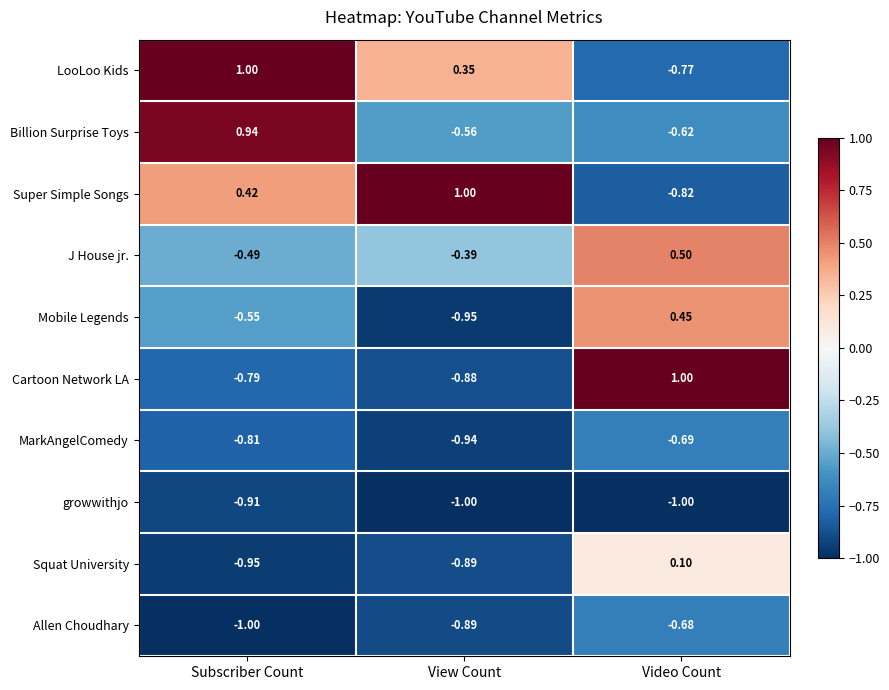

Which category has the highest value in the Allen Choudhary series?

Video Count